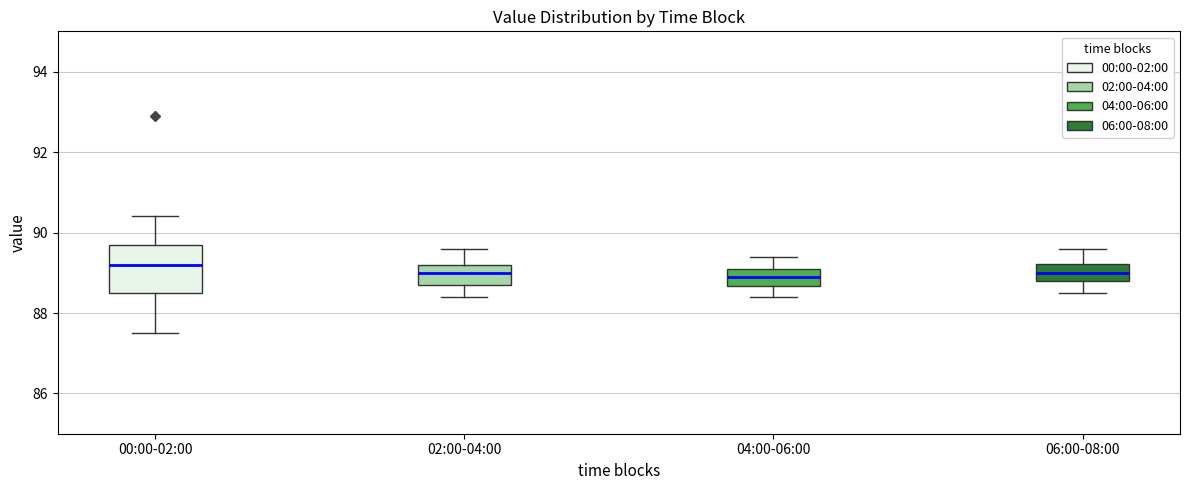

Comparing the boxes themselves (not the whiskers), which one is the tallest?

00:00-02:00